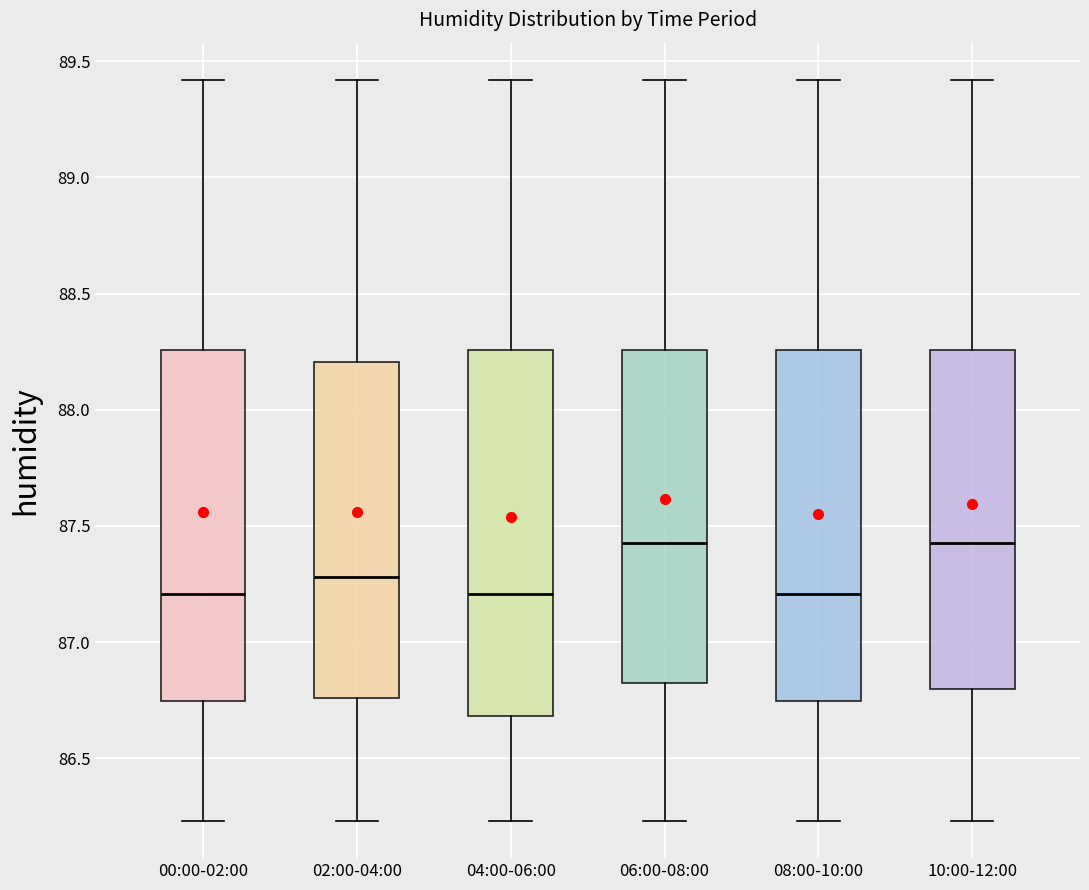

Reading left to right, read every box against the y-axis: the position of its median line, the range the box covers, and the ends of its whiskers. The values are not printed on the chart, so give them approximately, as read against the axis.

00:00-02:00: median 87.20, box 86.75 to 88.25, whiskers 86.25 to 89.40
02:00-04:00: median 87.30, box 86.75 to 88.20, whiskers 86.25 to 89.40
04:00-06:00: median 87.20, box 86.70 to 88.25, whiskers 86.25 to 89.40
06:00-08:00: median 87.45, box 86.85 to 88.25, whiskers 86.25 to 89.40
08:00-10:00: median 87.20, box 86.75 to 88.25, whiskers 86.25 to 89.40
10:00-12:00: median 87.45, box 86.80 to 88.25, whiskers 86.25 to 89.40